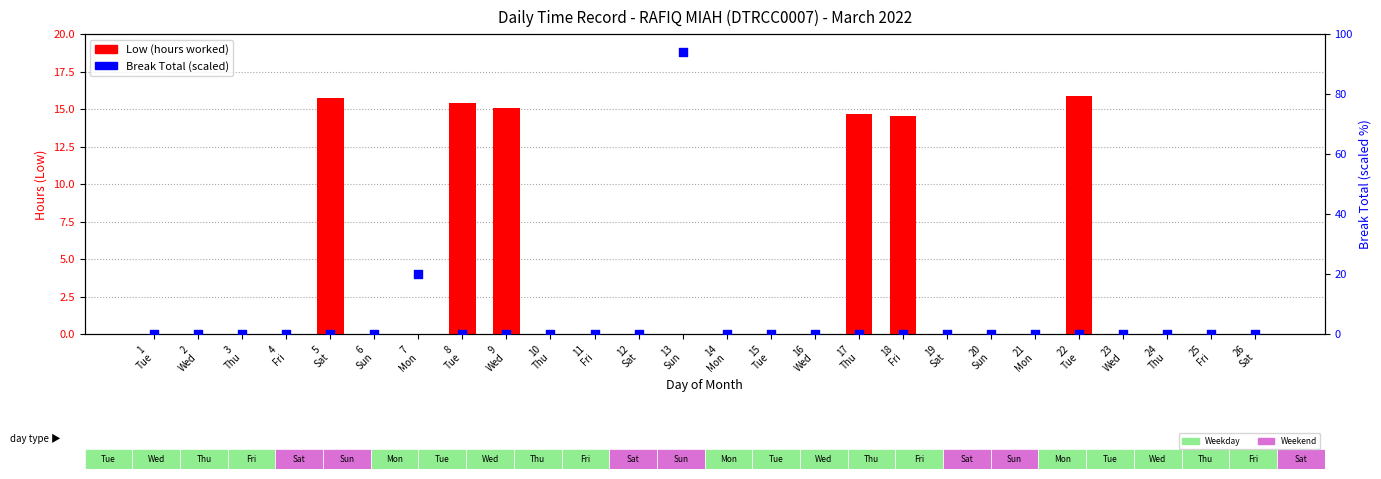

Which series has the largest total across all categories?

Break Total (scaled)